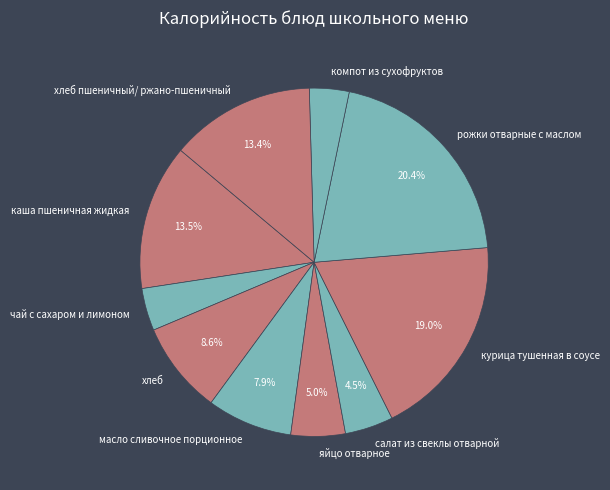

True or false: рожки отварные с маслом accounts for 20% of the total.

True